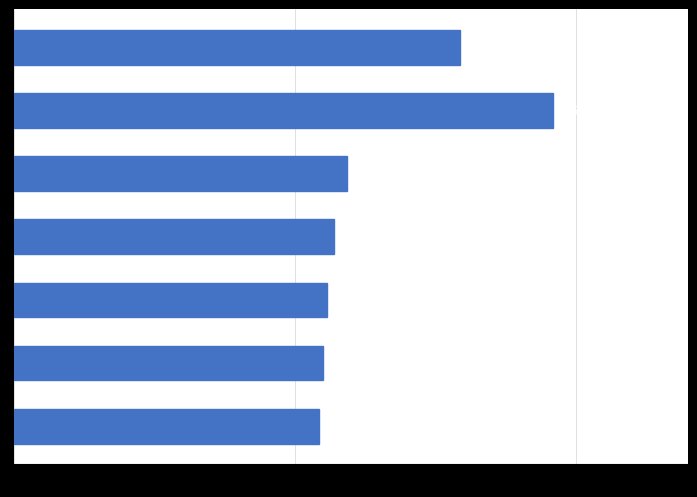

How many bars are there in total?

7